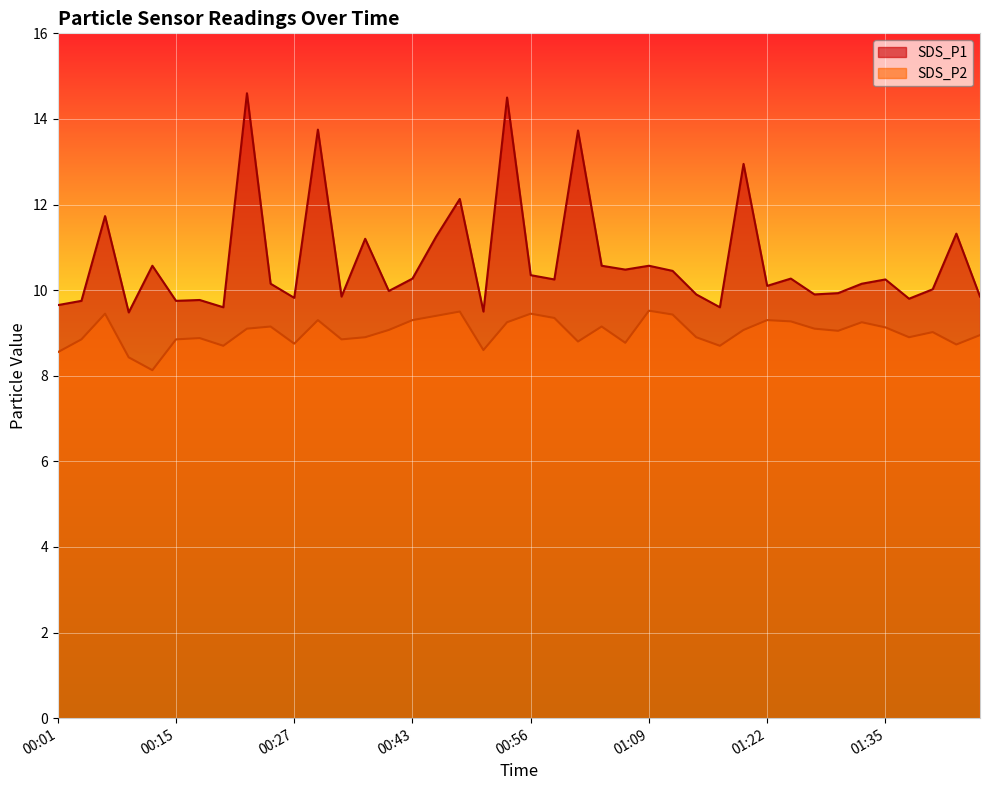

Rank the categories by SDS_P2 value from lowest to highest.

00:12, 00:09, 00:01, 00:51, 00:20, 01:17, 01:43, 00:27, 01:06, 01:01, 00:04, 00:15, 00:32, 00:17, 00:35, 01:14, 01:37, 01:45, 01:40, 01:30, 00:38, 01:19, 00:22, 01:27, 01:35, 00:25, 01:04, 00:54, 01:32, 01:24, 00:30, 00:43, 01:22, 00:59, 00:46, 01:11, 00:07, 00:56, 00:48, 01:09